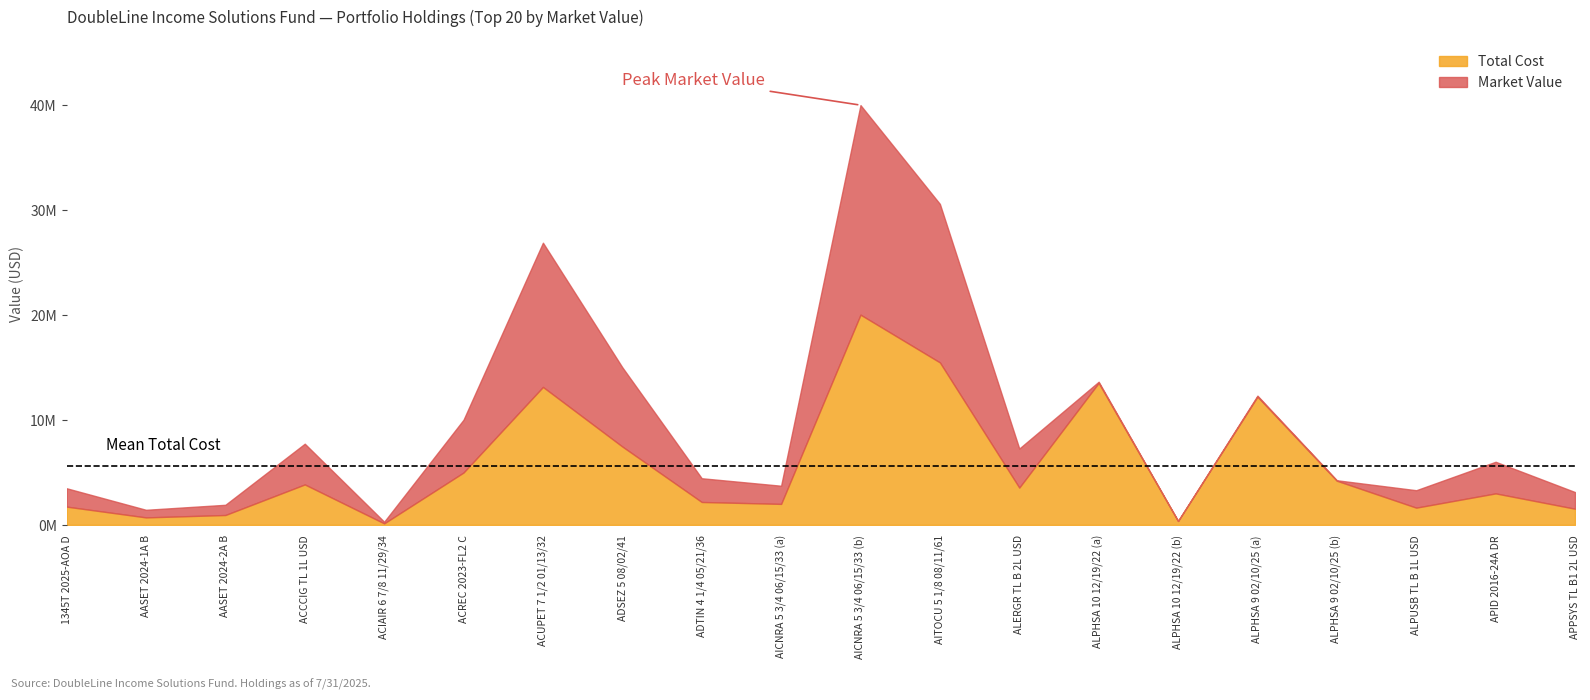

What are all the series names shown in the legend?

Total Cost, Market Value